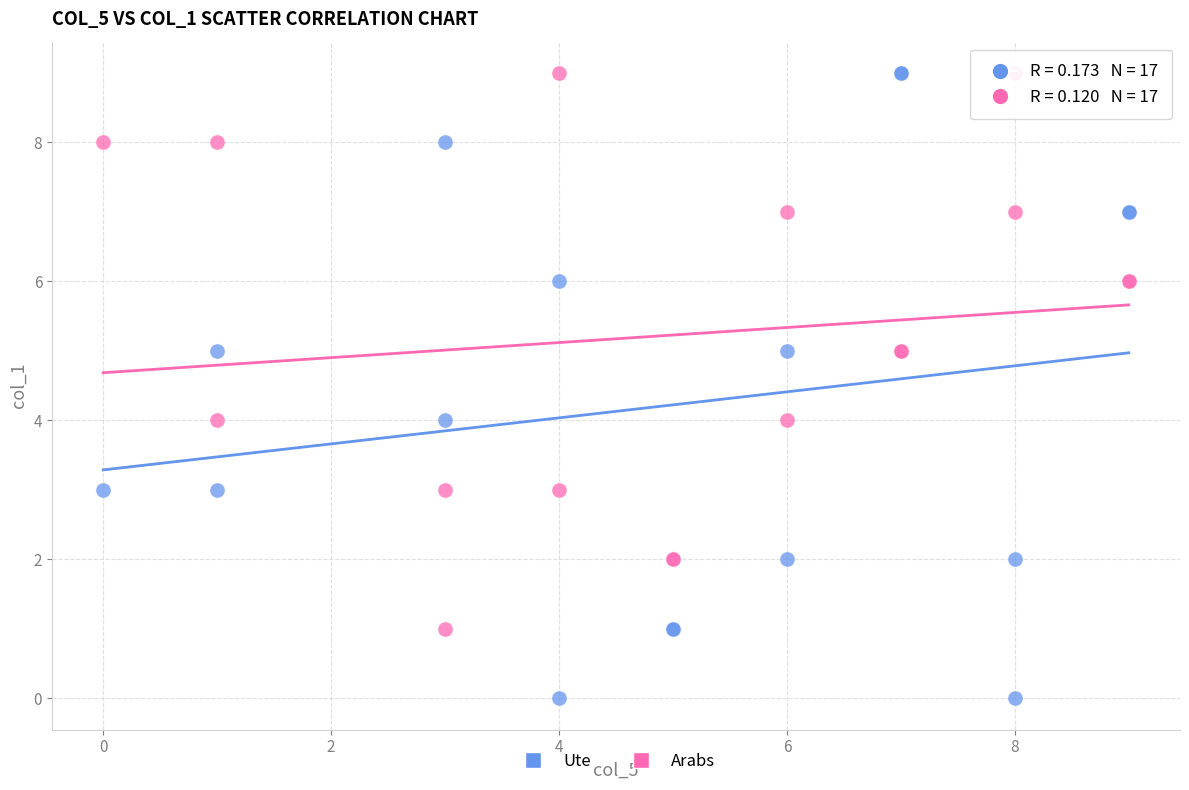

Which series has the largest Y range (max minus min)?

Ute